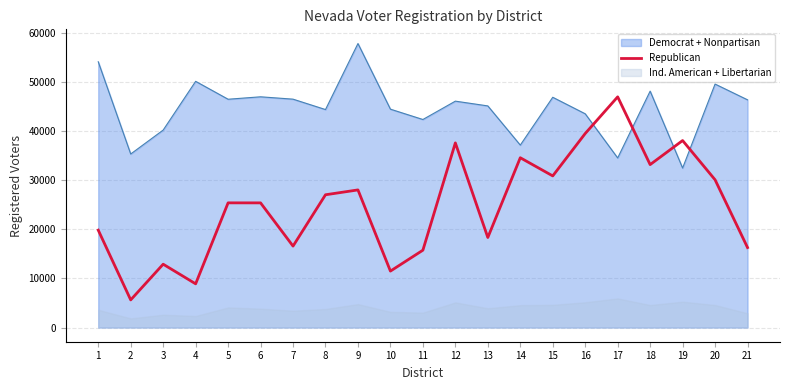

How many data points does each series have?

21